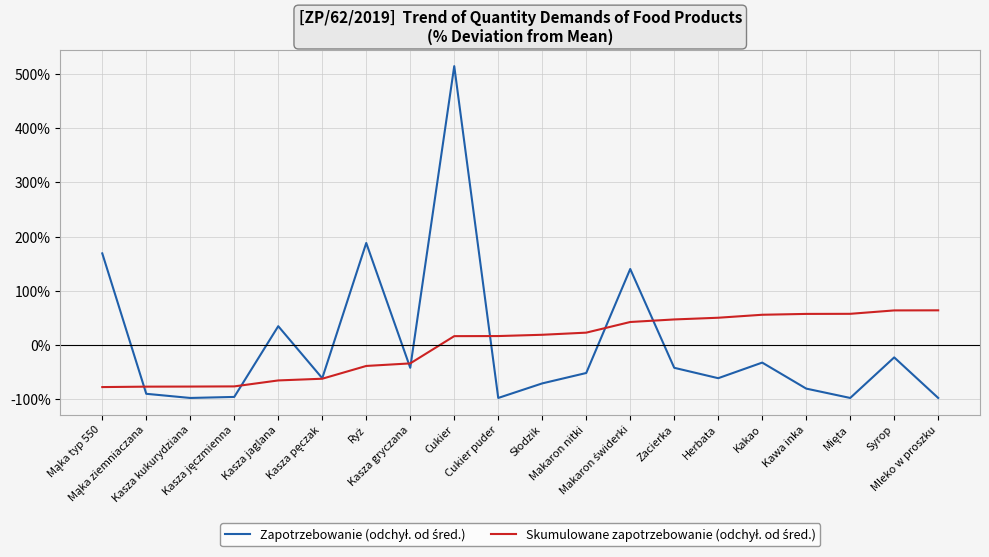

What is the smallest value displayed?

-98.1